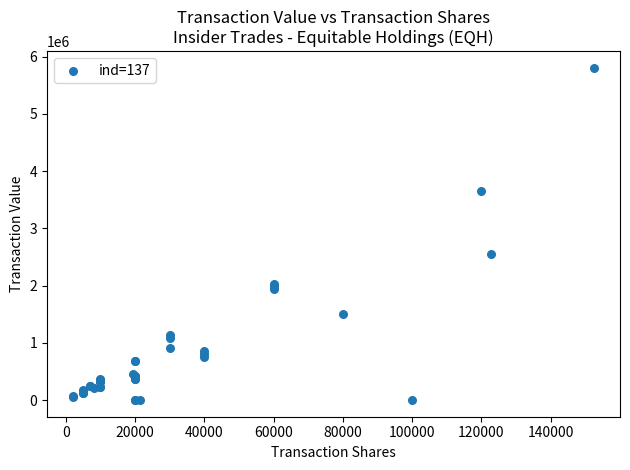

What Y value in the scatter plot is closest to 2901325?

2552563